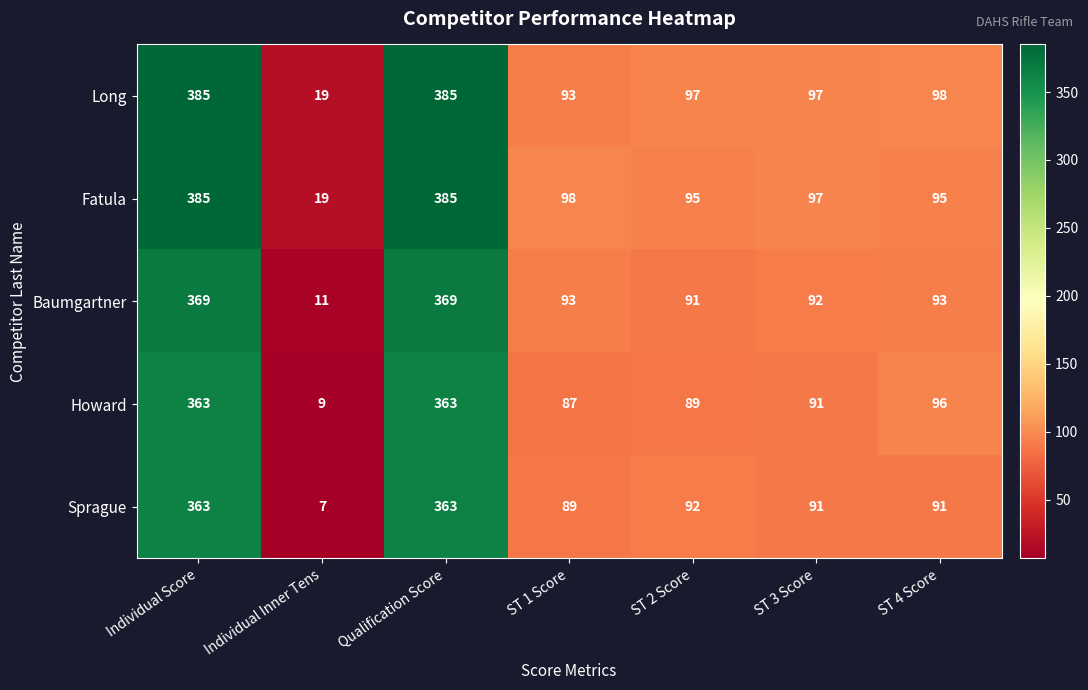

Where does the Fatula series first go above 97?

Individual Score